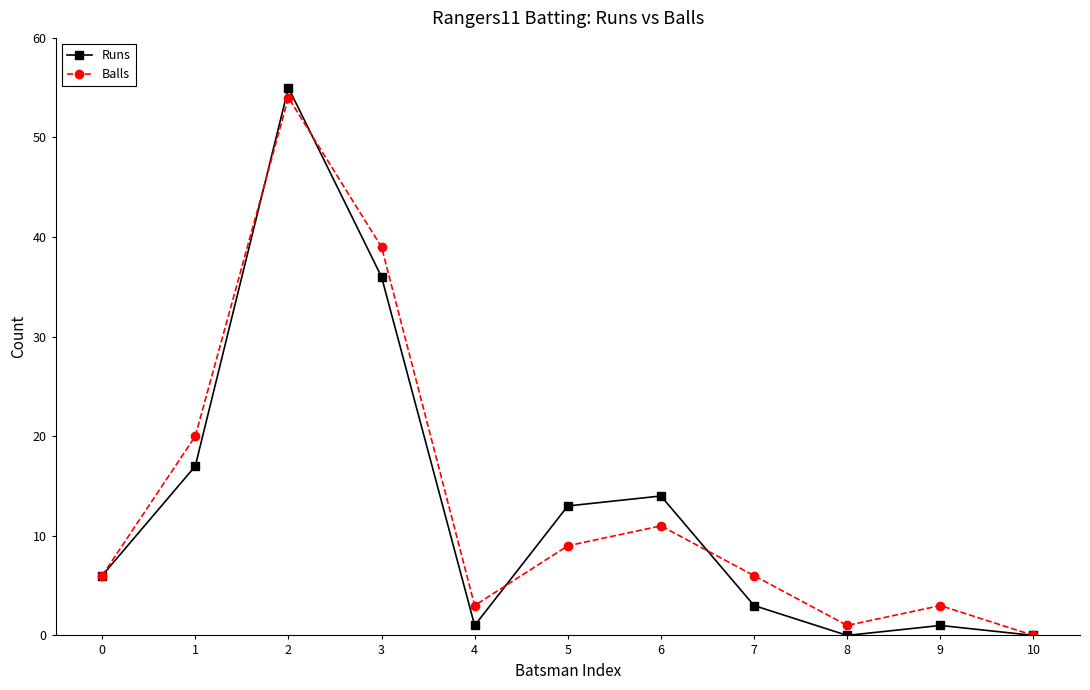

At how many categories does at least one series exceed 43?

1